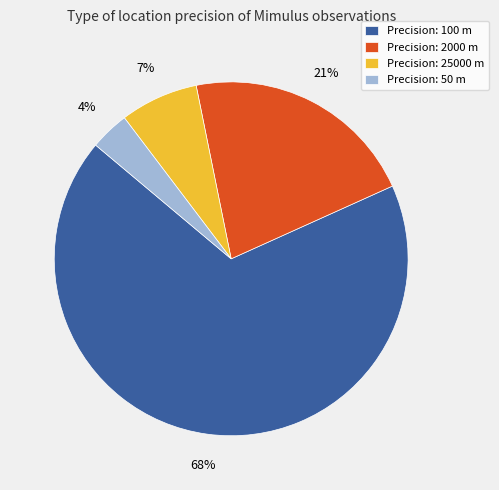

To the nearest percent, what portion does Precision: 50 m represent?

4%